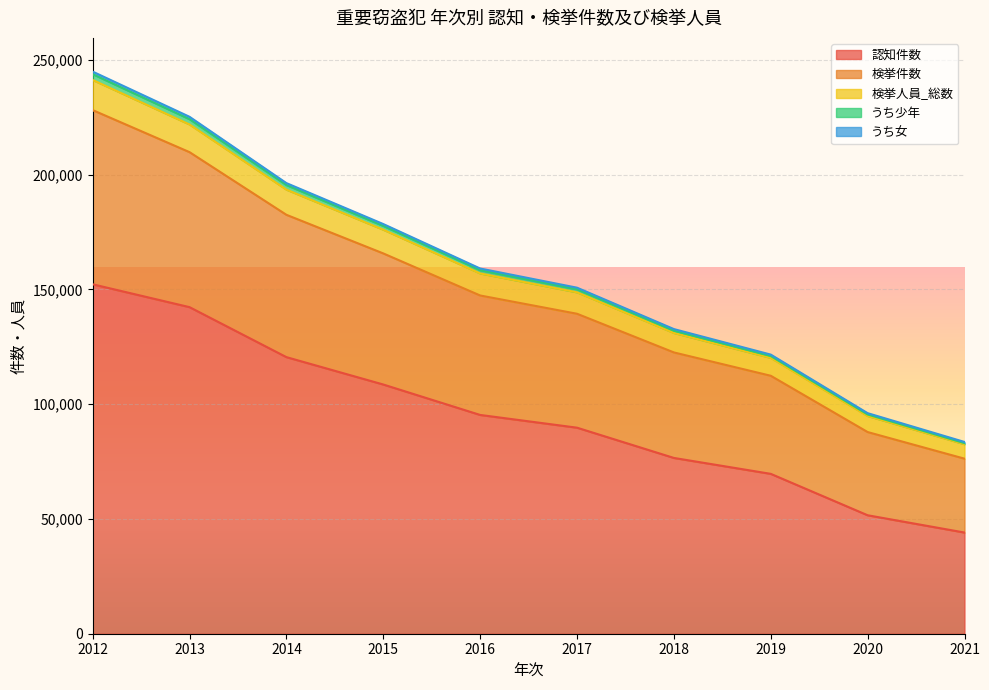

What is the highest value of the 認知件数 series?

152219